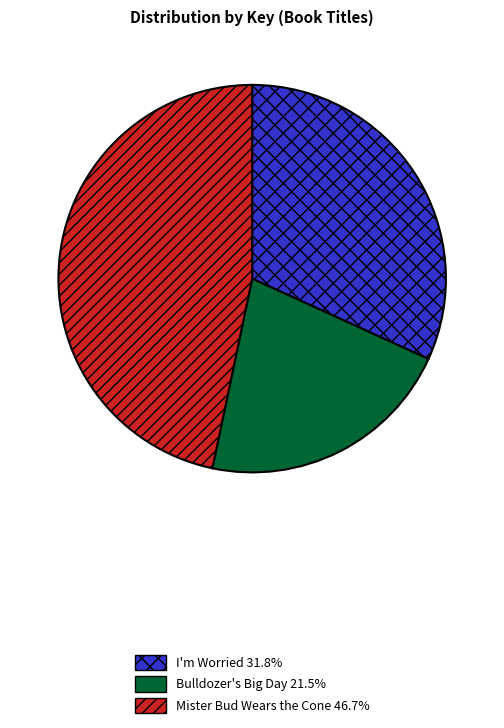

How many slices are in this pie chart?

3